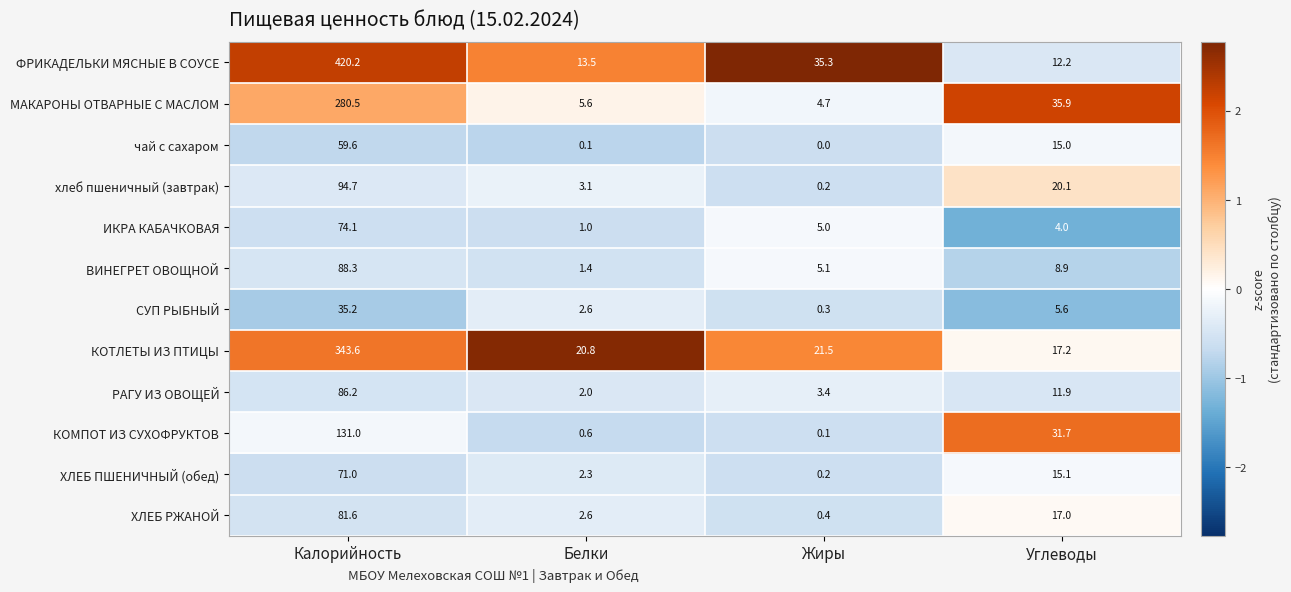

What is the difference between the maximum and second lowest values in the ВИНЕГРЕТ ОВОЩНОЙ series?

83.2